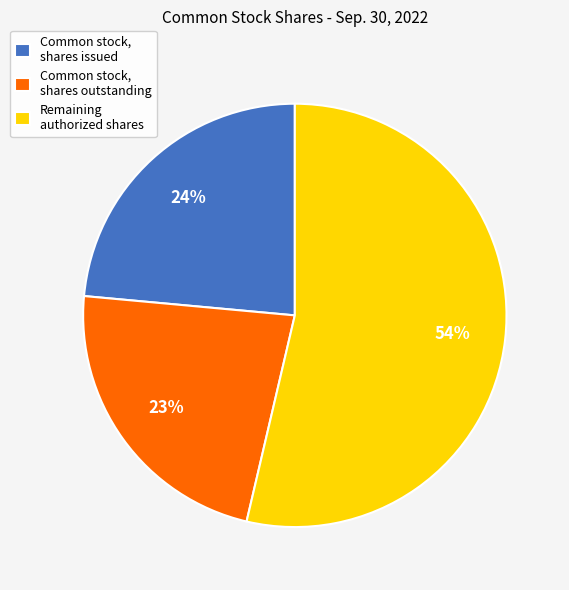

Combined, do Common stock, shares outstanding and Common stock, shares issued account for over 50%?

No